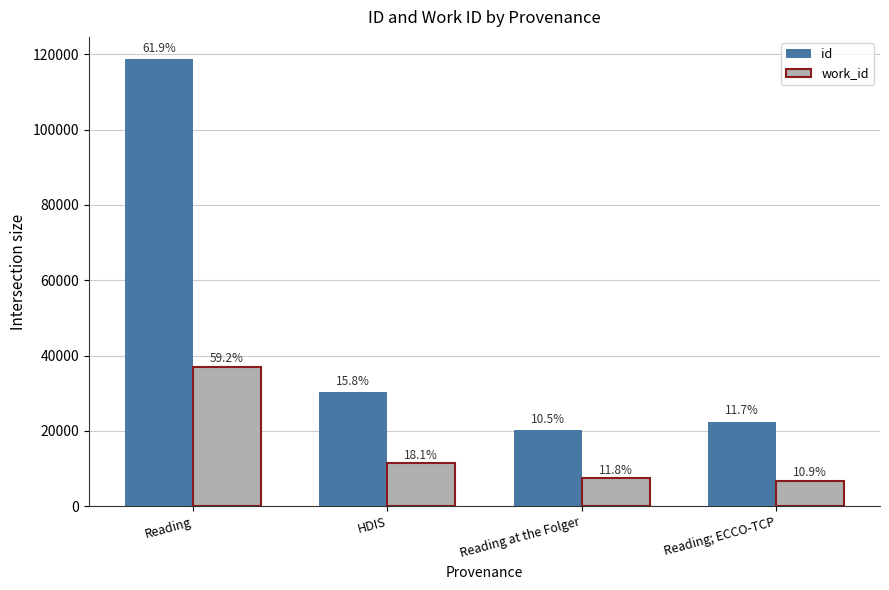

How many bars are there in each group?

2